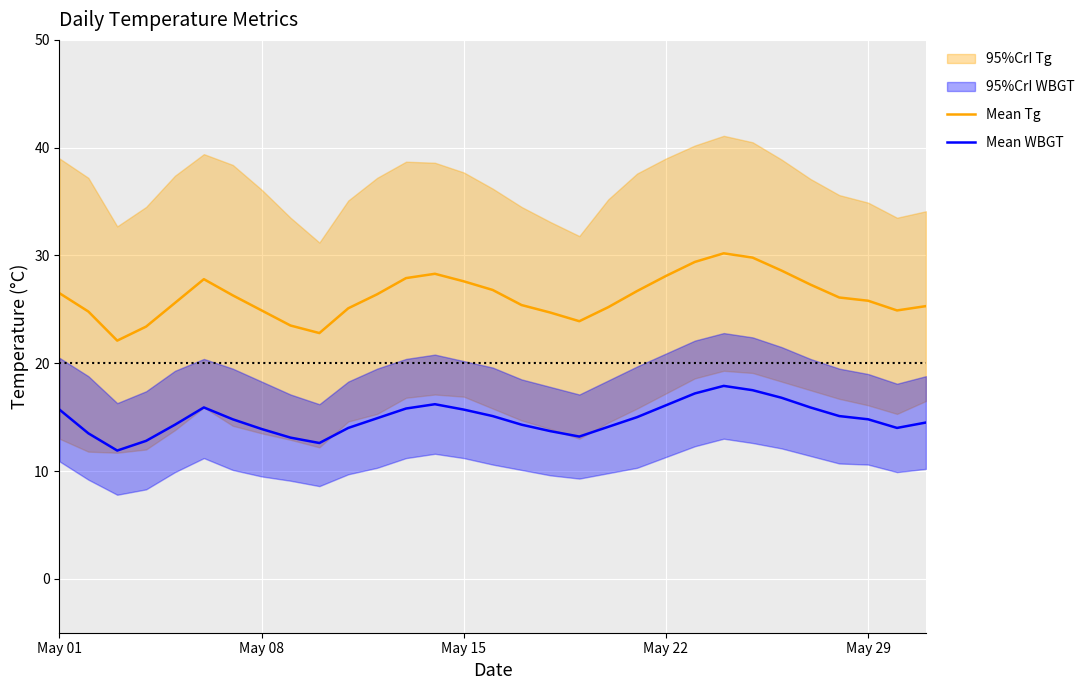

What is the sum of all Mean WBGT values?

460.3